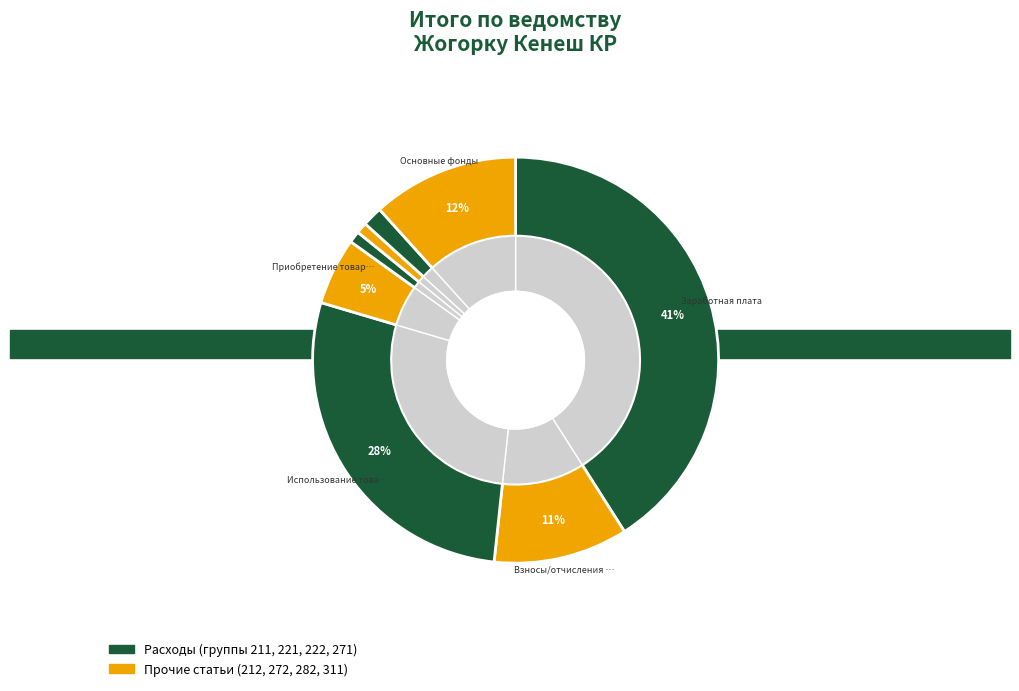

How much of the chart is everything except Пособия по социальному обеспечению?

99.1%